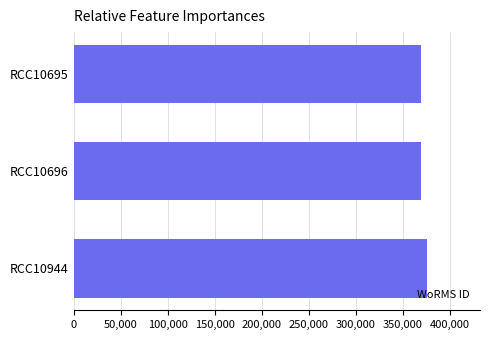

Approximately how many times larger is the value at RCC10695 compared to RCC10696?

1.0